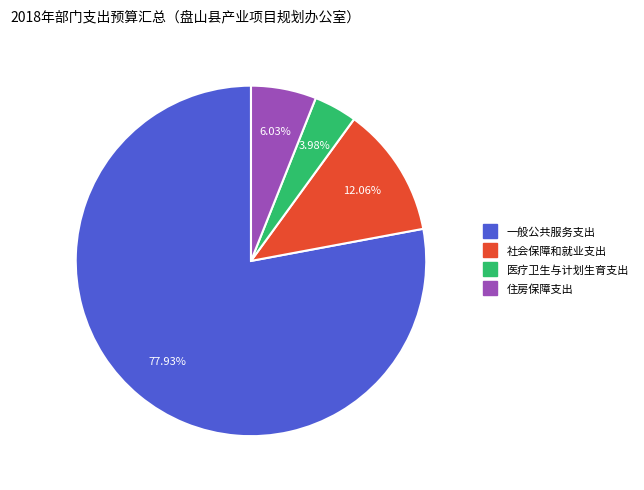

Rank the categories by value from lowest to highest.

医疗卫生与计划生育支出, 住房保障支出, 社会保障和就业支出, 一般公共服务支出